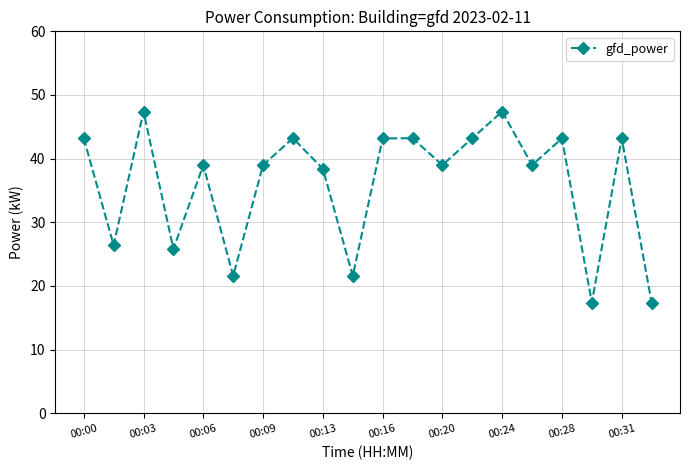

What is the value of the 17th point from the left?

43.2